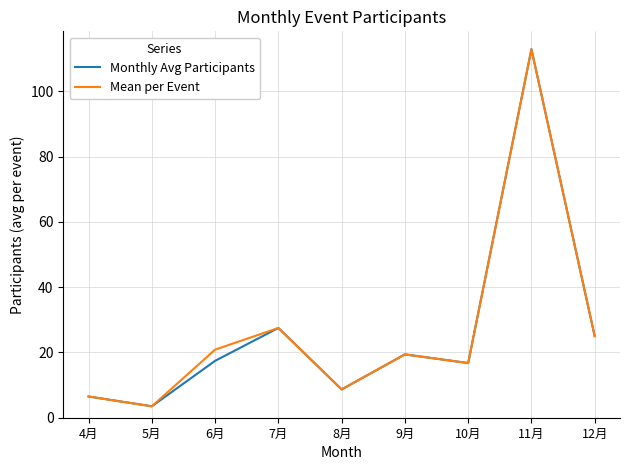

True or false: Monthly Avg Participants has a value of 16.8 at 10月.

True